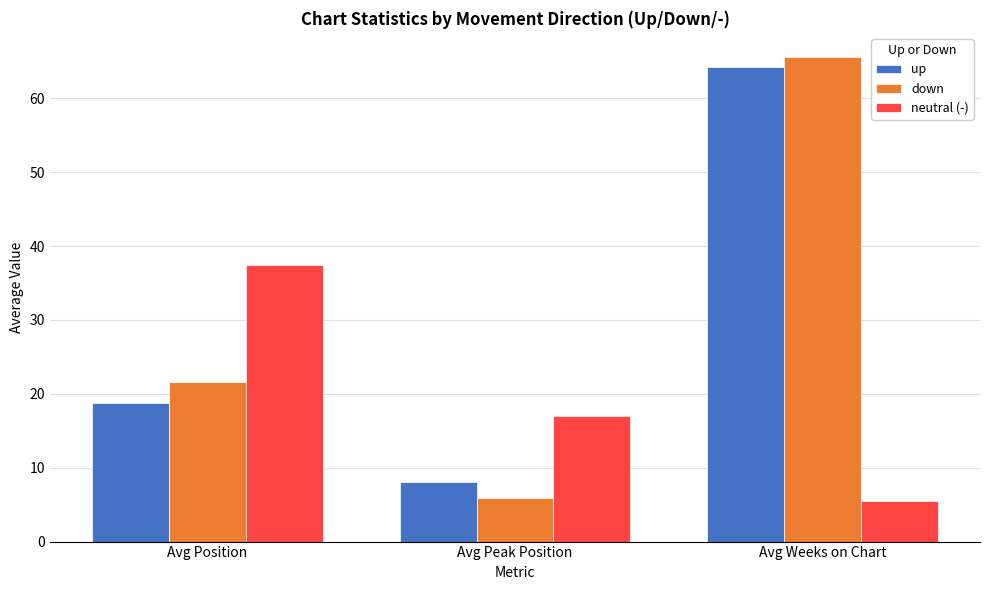

At which label does up first exceed 18?

Avg Position